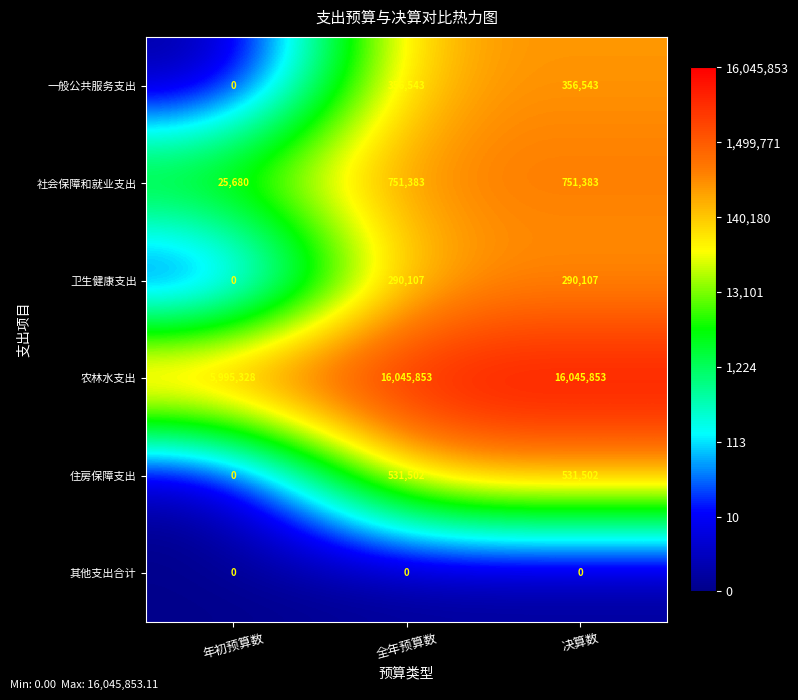

Which series has the largest total across all categories?

农林水支出